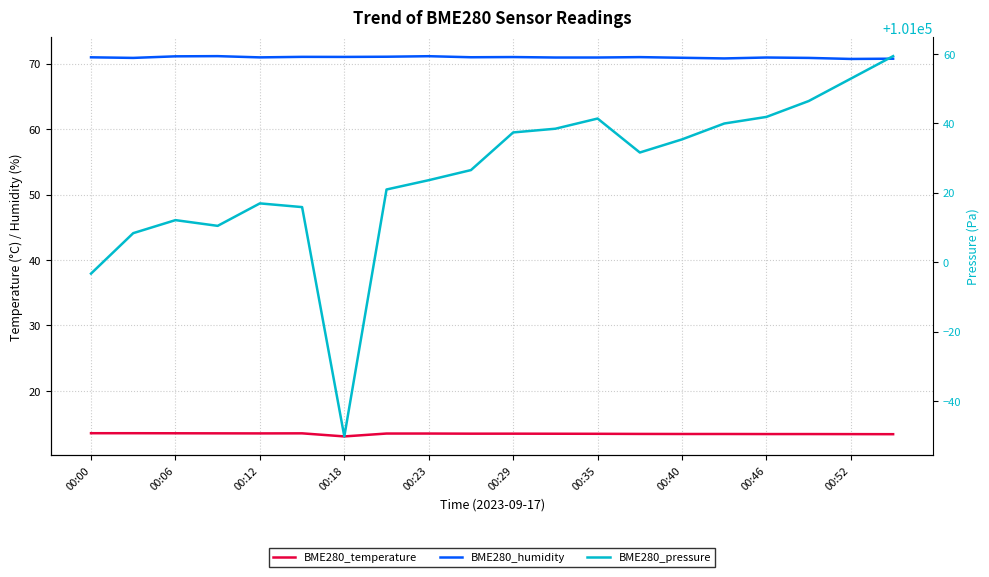

What is the value of the BME280_humidity point at the 18th from the left?

70.9